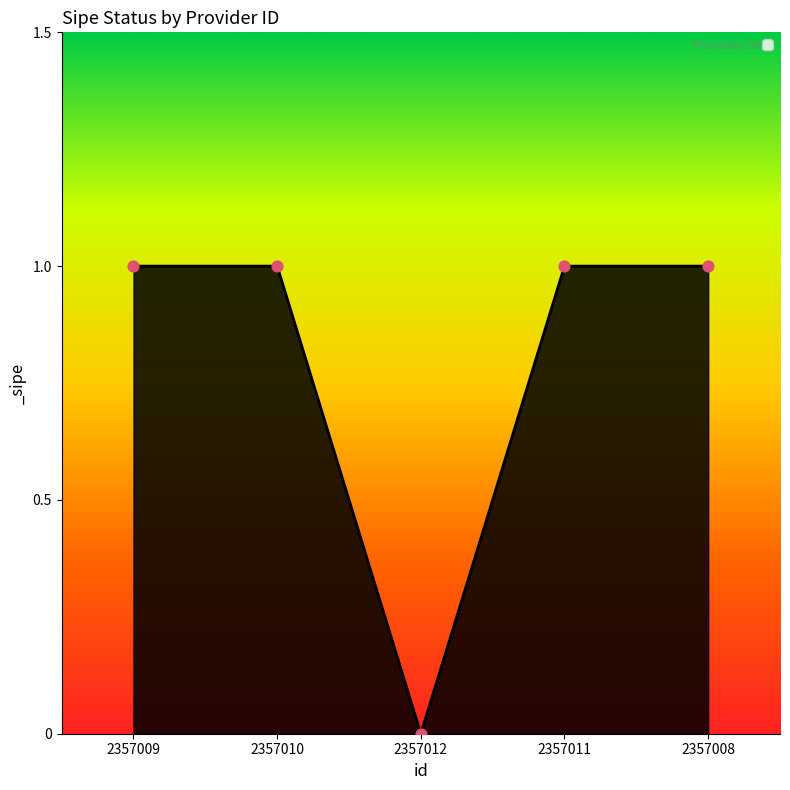

What is the ratio of the value at 2357010 to the value at 2357009?

1.0